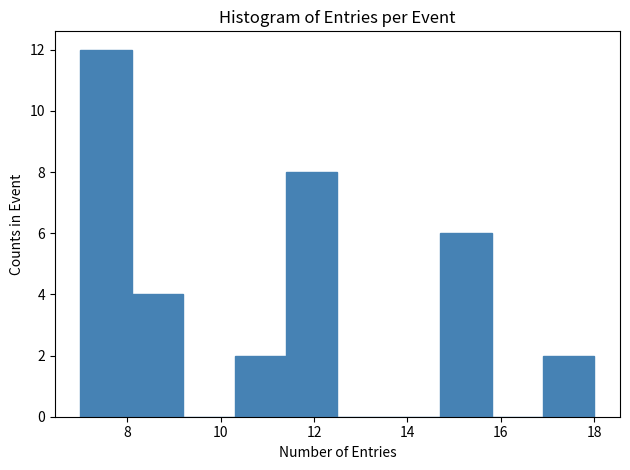

Reading left to right, transcribe this chart: for each bar, give the range it covers on the x-axis and its height. Neither the bar edges nor the heights are printed on the chart, so give them approximately, as read against the axes.

7.0 to 8.1: 12
8.1 to 9.2: 4
9.2 to 10.3: 0
10.3 to 11.4: 2
11.4 to 12.5: 8
12.5 to 13.6: 0
13.6 to 14.7: 0
14.7 to 15.8: 6
15.8 to 16.9: 0
16.9 to 18.0: 2